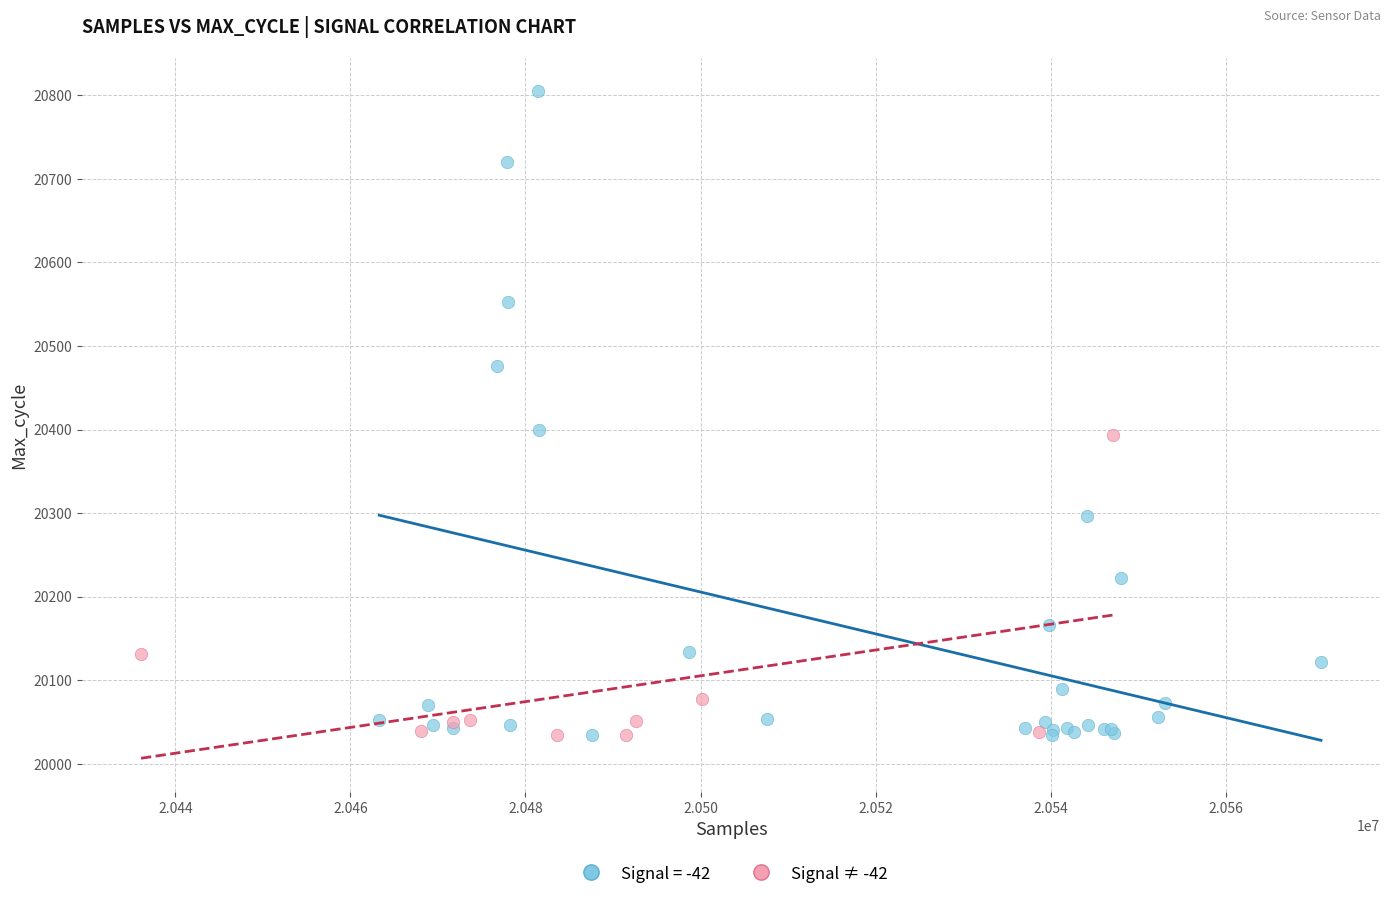

Which series reaches the maximum Y coordinate?

Signal = -42